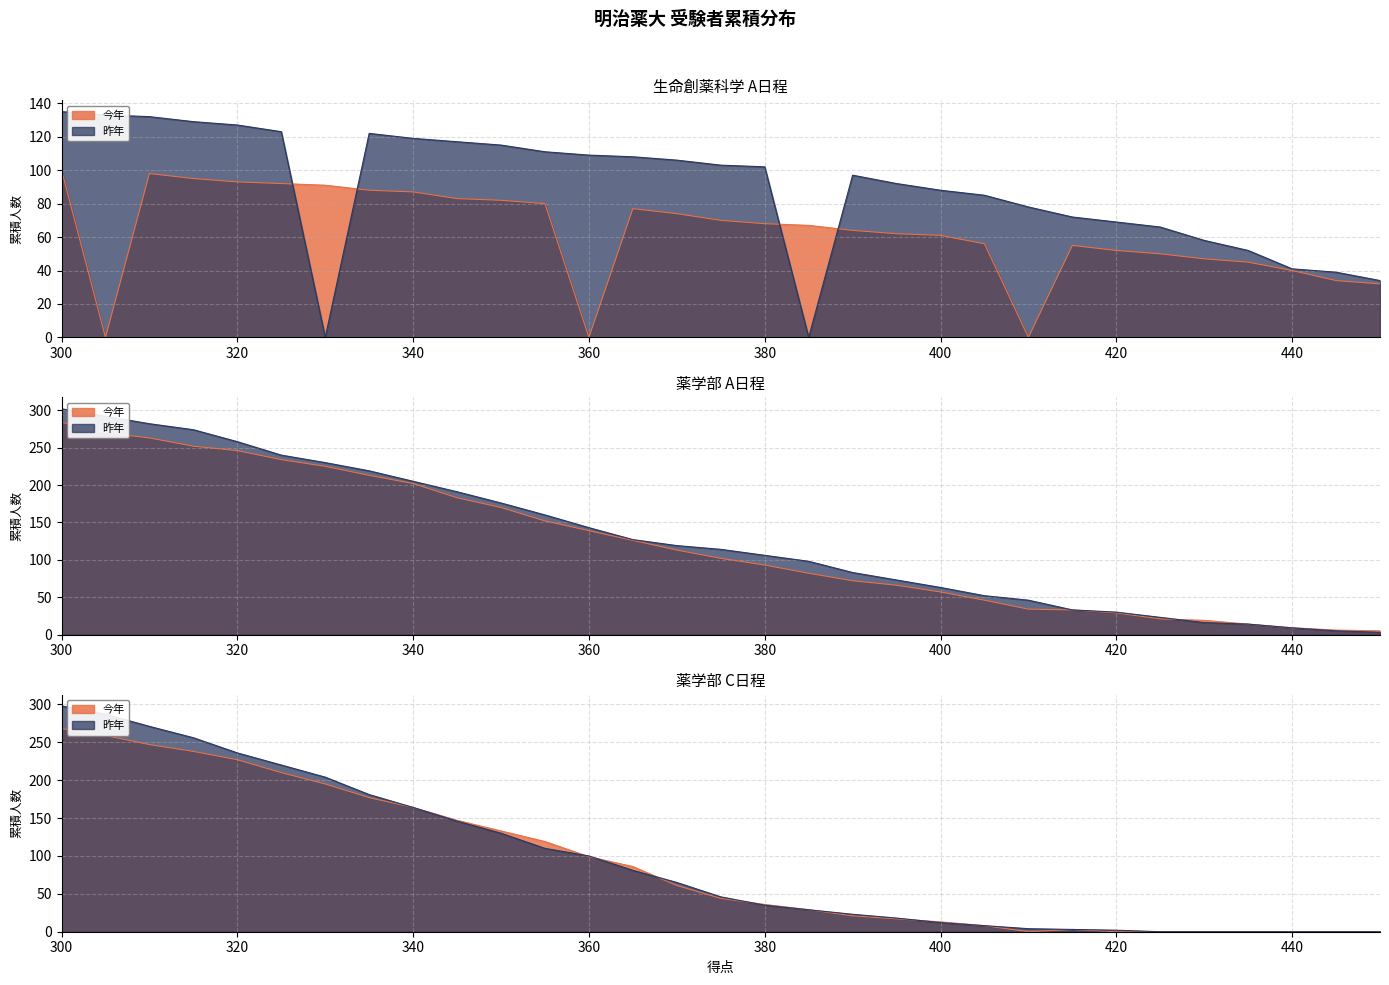

Between 435 and 425, which series saw the biggest shift?

昨年(生命創薬A)